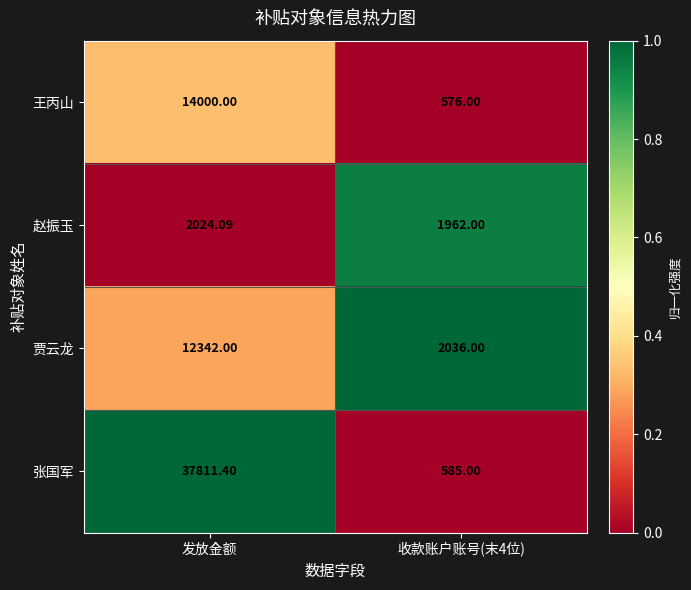

Is the value of 王丙山 at 收款账户账号(末4位) greater than the value of 张国军 at 收款账户账号(末4位)?

No